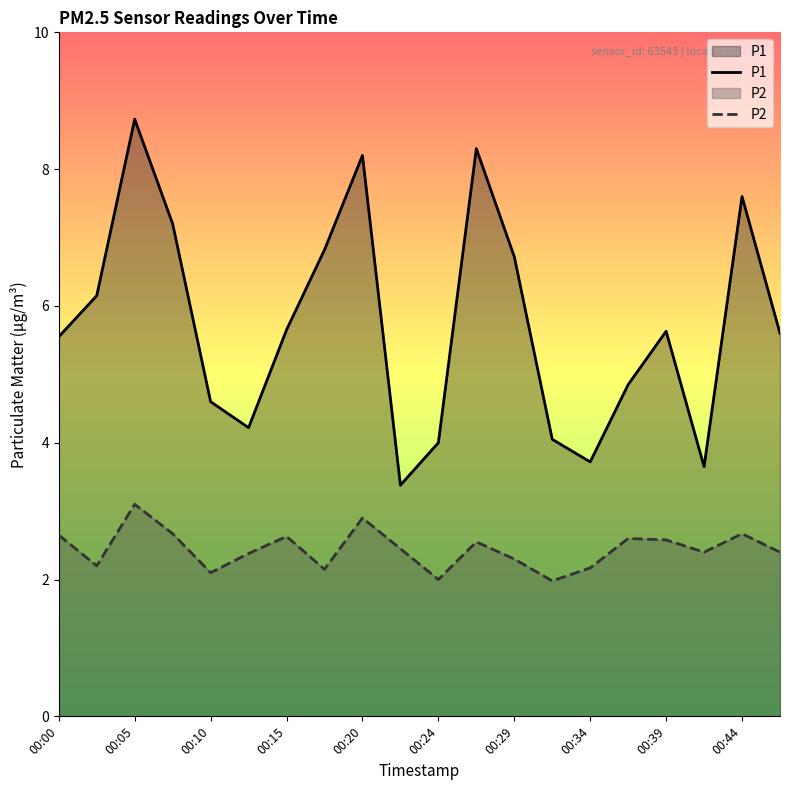

Does the chart have visible grid lines?

No